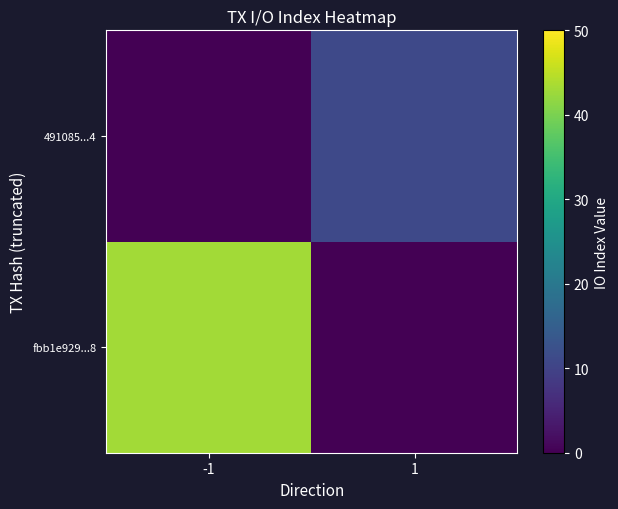

What is the total value across all series at 1?

11